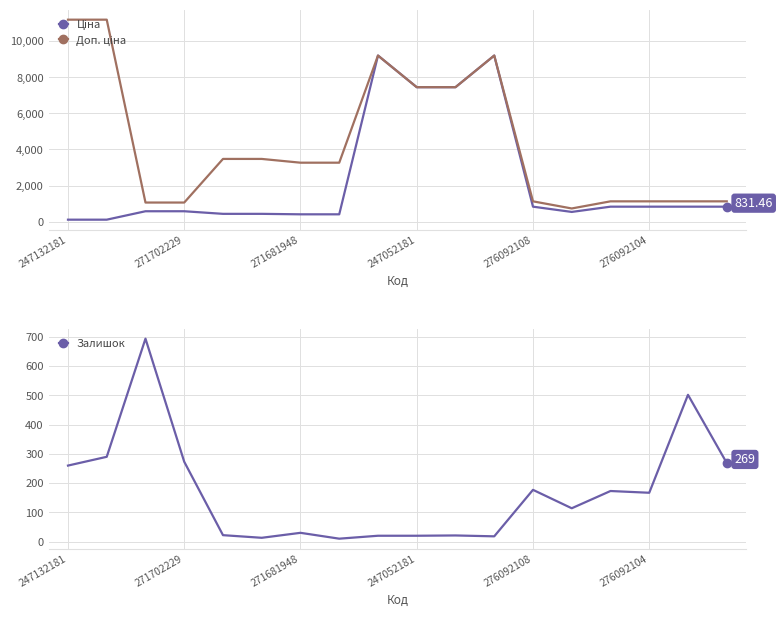

Count the number of data series in this chart.

3